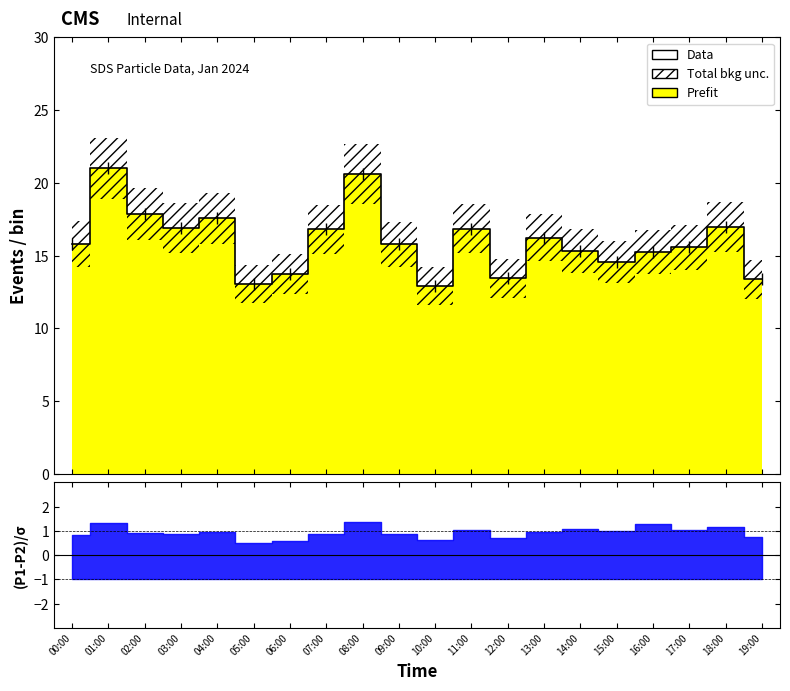

How many lines are shown in the chart?

1